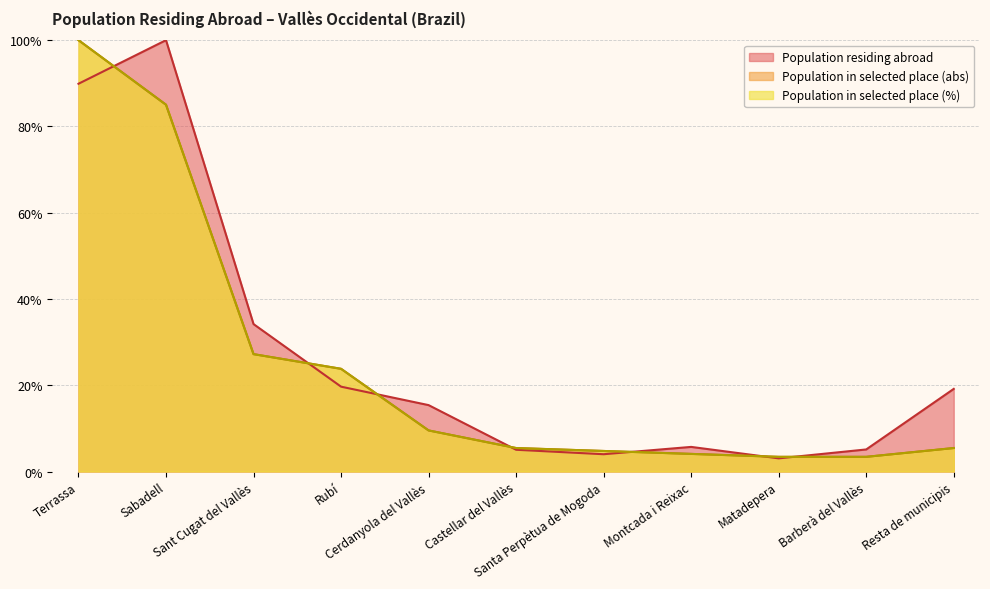

Between Santa Perpètua de Mogoda and Resta de municipis, which series saw the biggest shift?

Population residing abroad